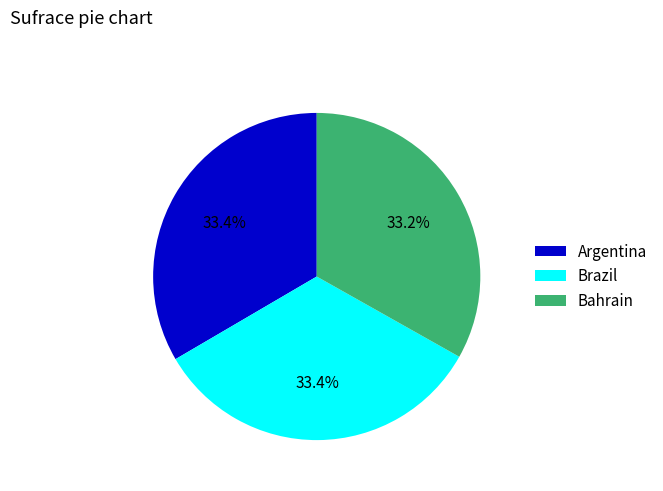

Is there a majority slice in this chart?

No